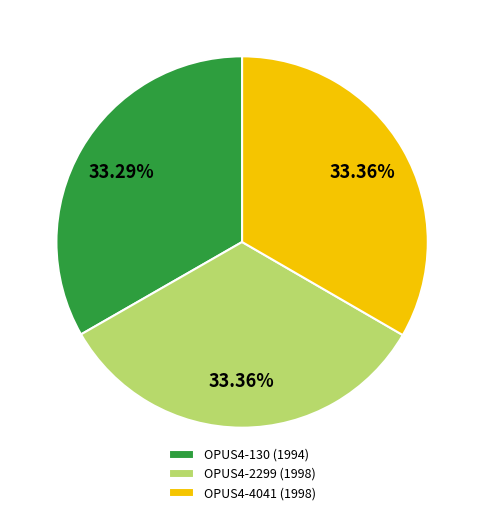

What is the ratio of the value at OPUS4-4041 (1998) to the value at OPUS4-130 (1994)?

1.0